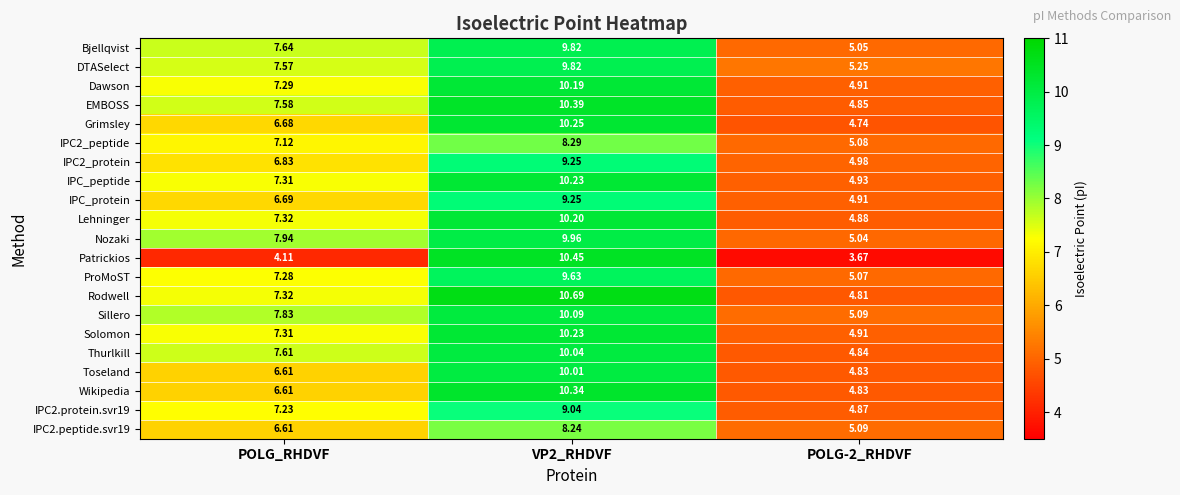

Where does the IPC_peptide series first go above 7?

POLG_RHDVF